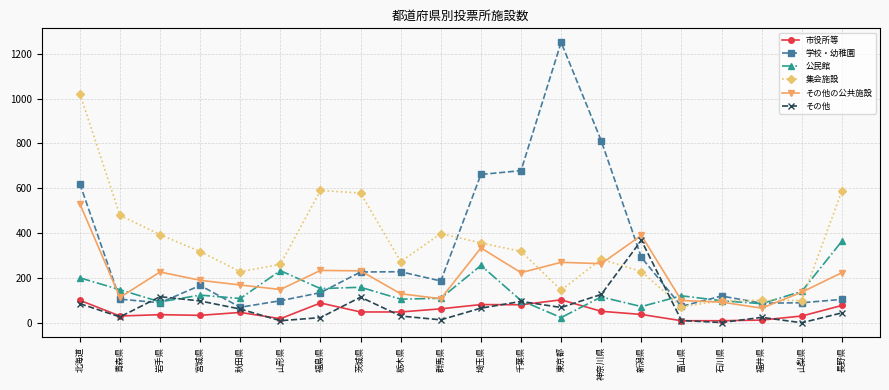

Is it true that その他の公共施設 equals 170 at 秋田県?

True